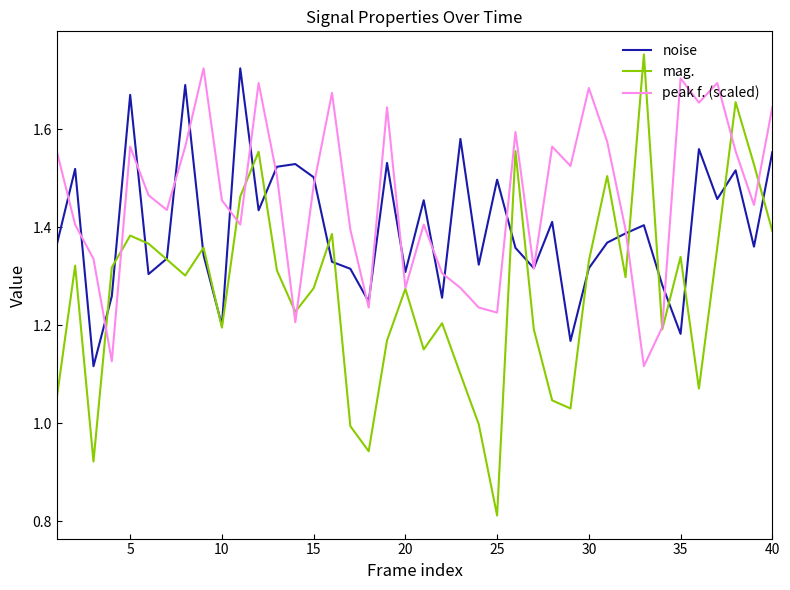

How many noise values are between 1 and 2?

40